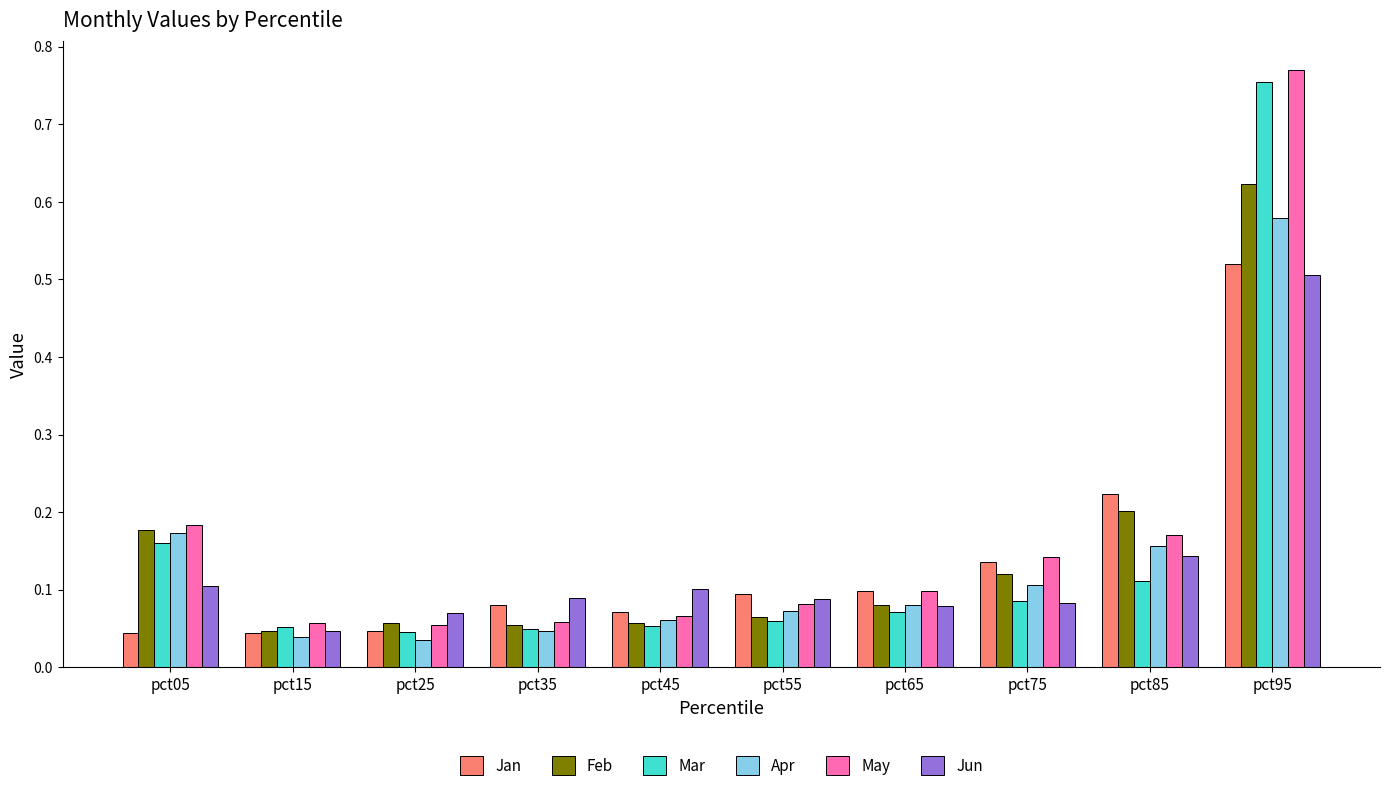

True or false: Jun has a value of 0.5 at pct95.

True